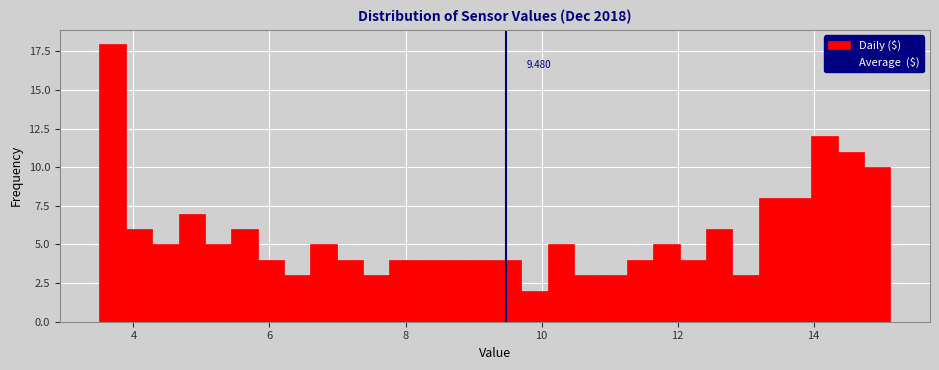

Read against the x-axis, roughly where is the centre of the tallest bar?

3.6